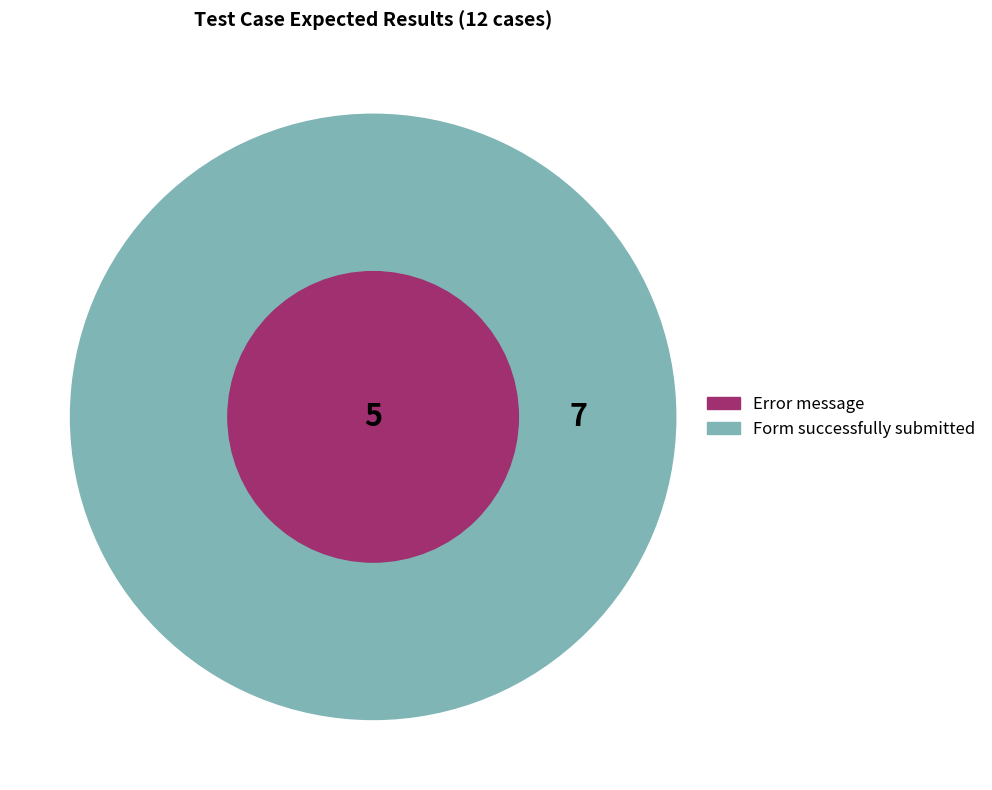

Approximately how many times larger is the value at Error message compared to Form successfully submitted?

0.7